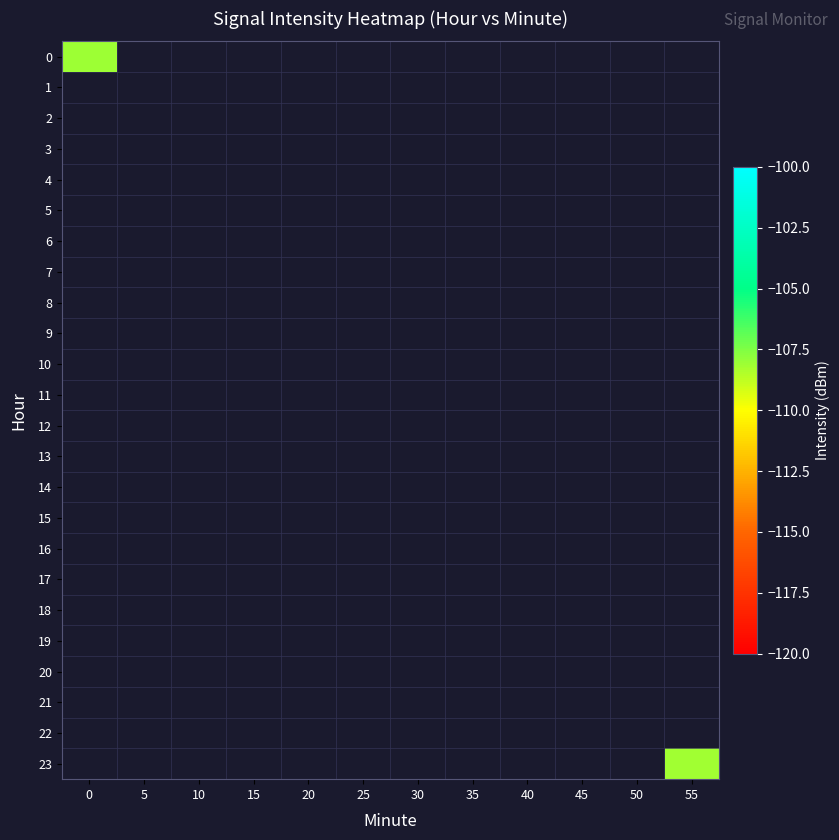

Which label corresponds to the smallest value in the chart?

55